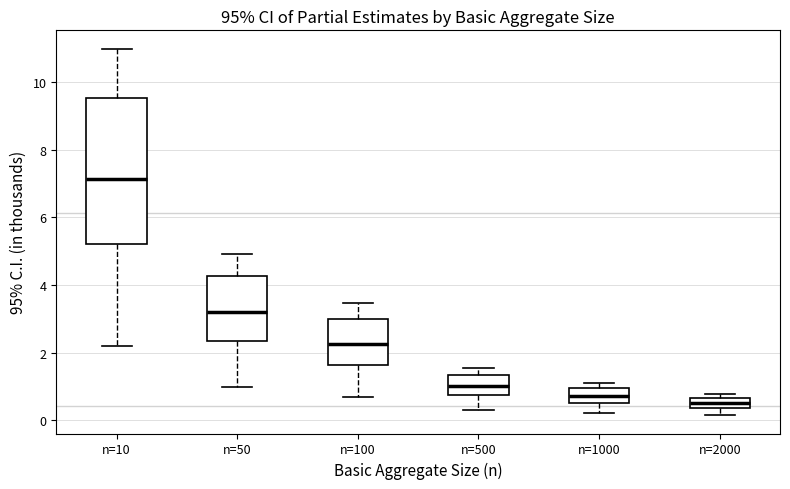

Comparing the boxes themselves (not the whiskers), which one is the tallest?

n=10